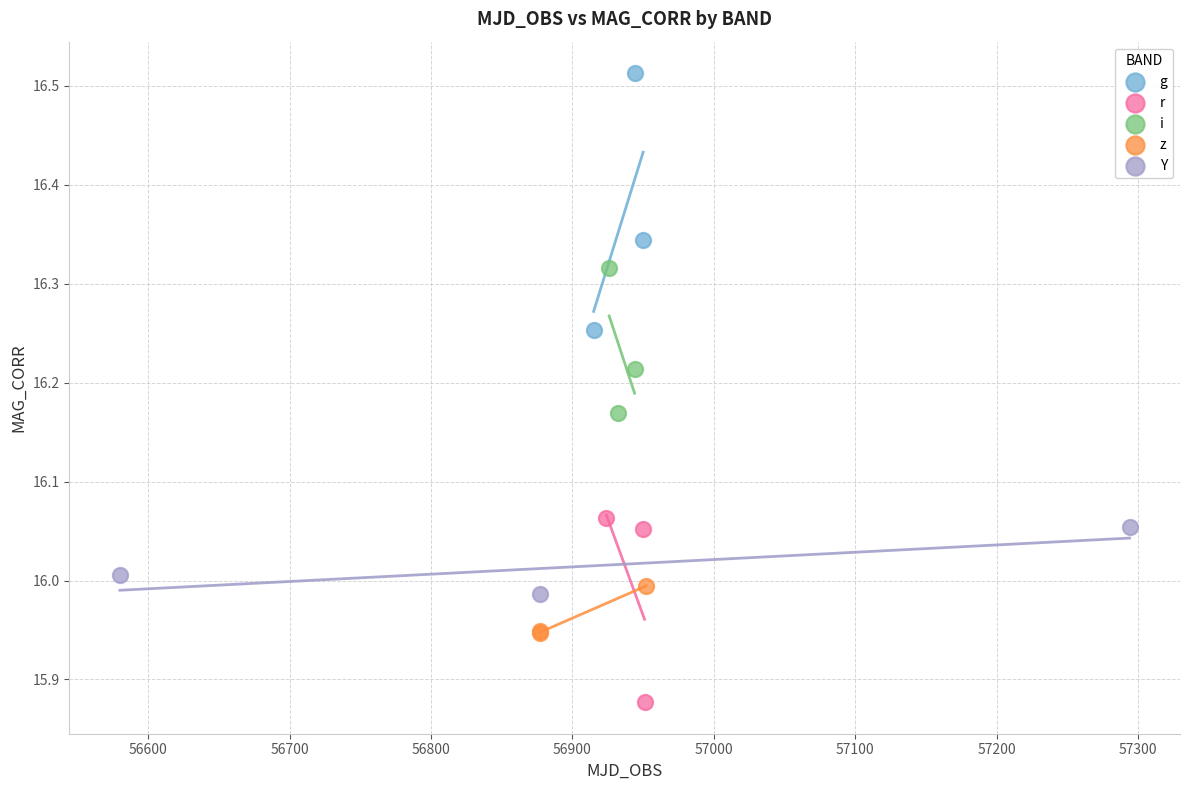

Which series has the widest spread of Y values?

g